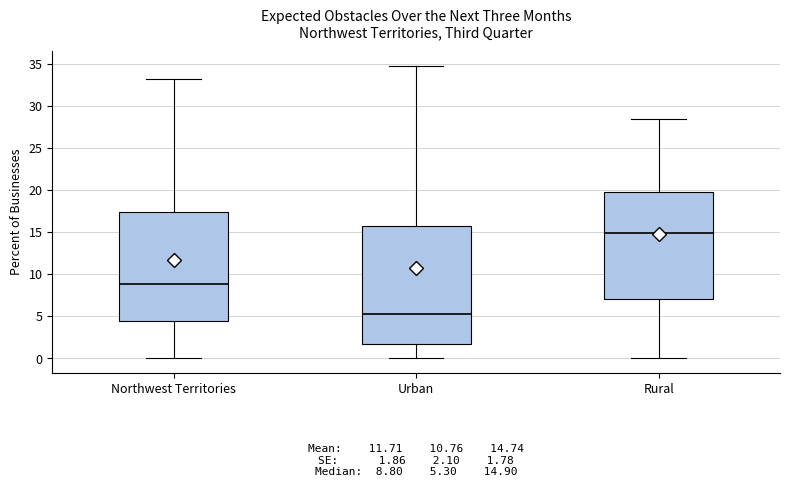

Comparing the boxes themselves (not the whiskers), which one is the tallest?

Urban